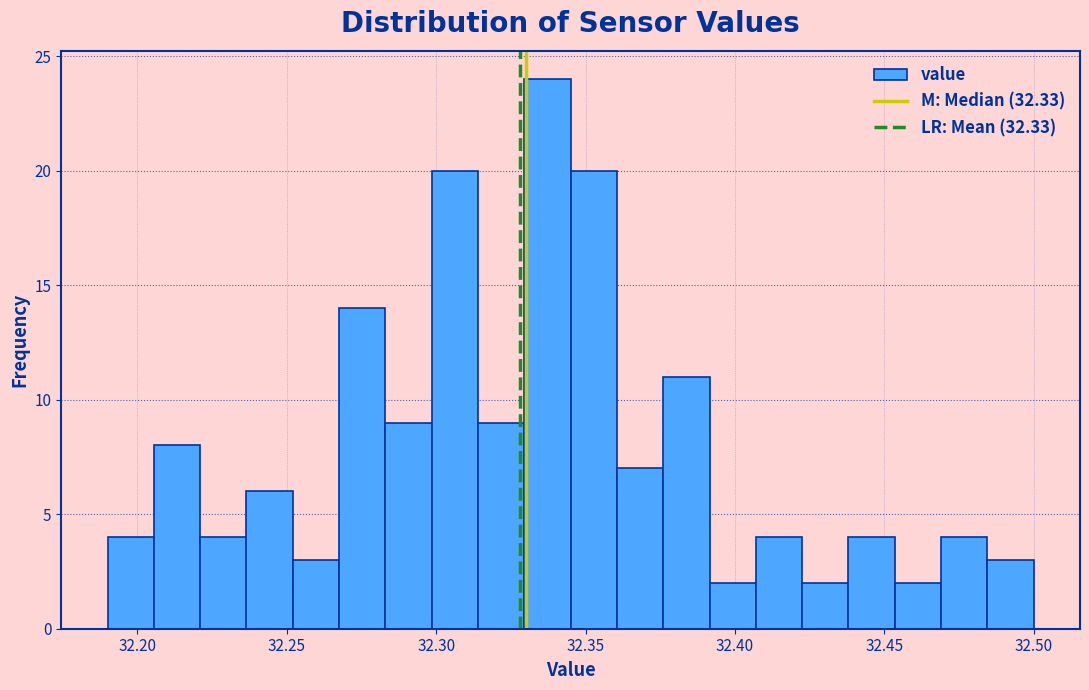

Around what value on the x-axis is the tallest bar? Give the approximate position of its centre, as read against the axis.

32.335